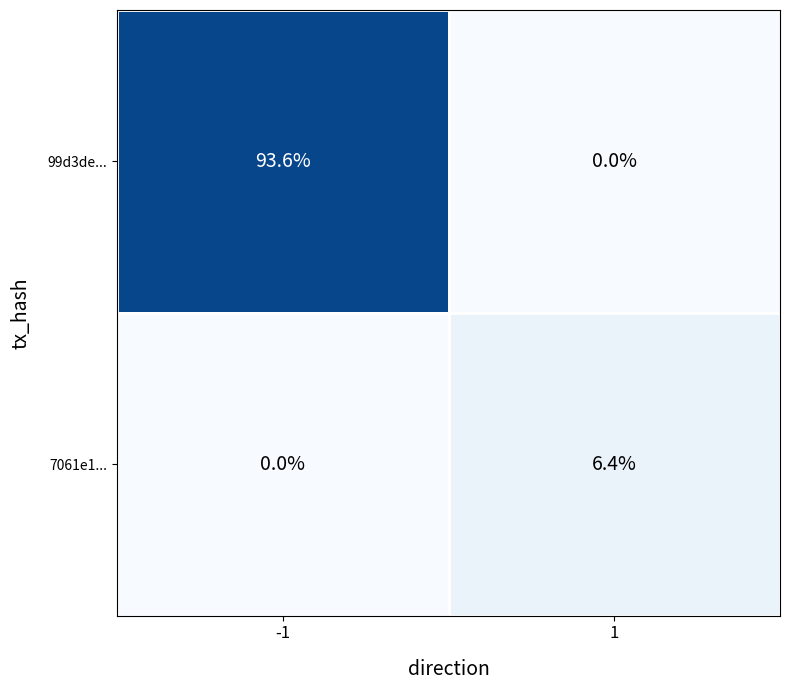

At which category does the chart reach its peak across all series?

-1